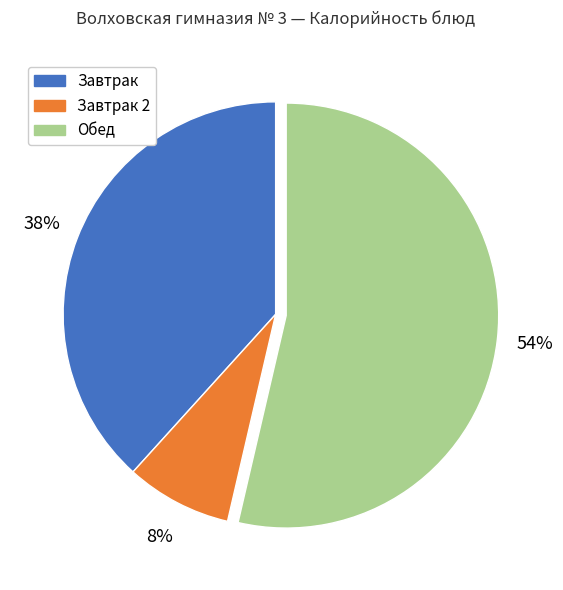

To the nearest percent, what is the difference between the largest and smallest slice percentages?

46%